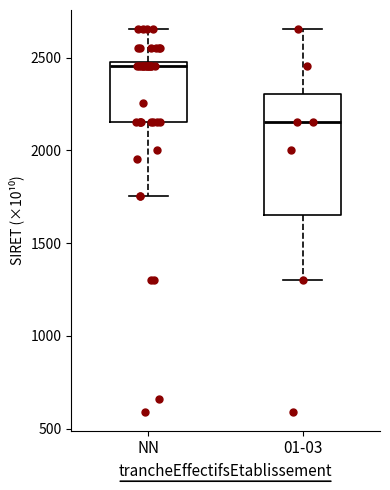

Comparing the boxes themselves (not the whiskers), which one is the tallest?

01-03